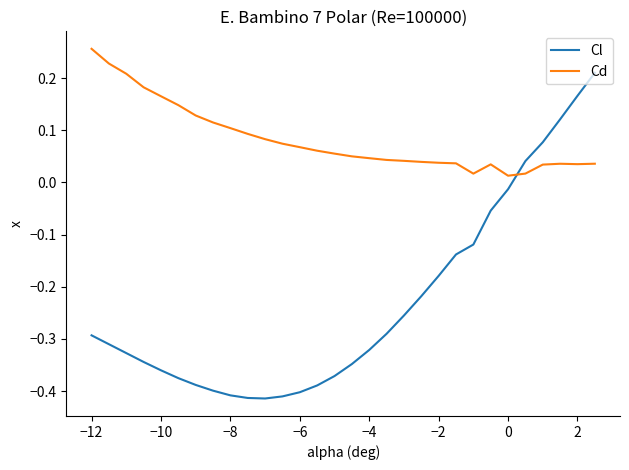

Which series has the largest range (max minus min)?

Cl